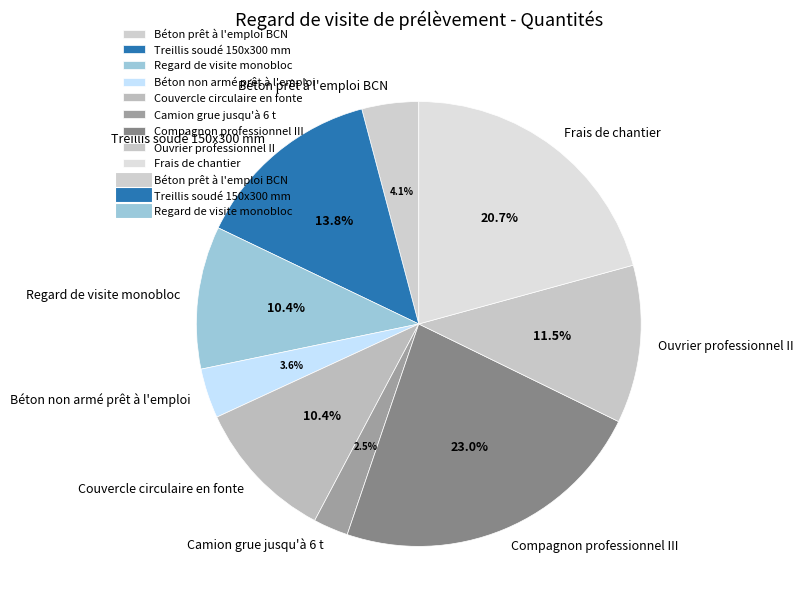

To the nearest percent, what percentage of the pie is Treillis soudé 150x300 mm?

14%